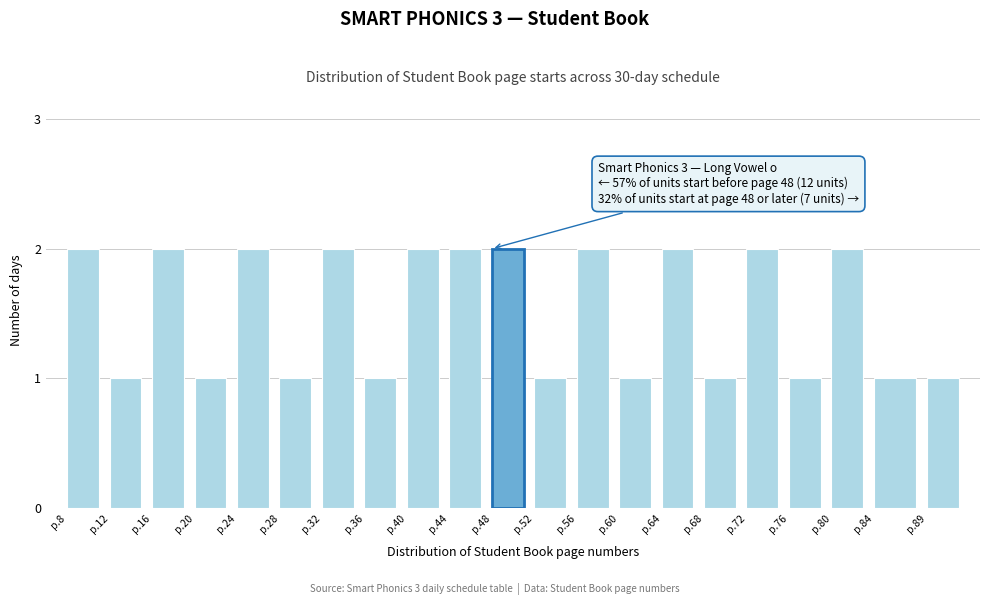

Reading left to right, list all the values displayed in this chart.

2	1	2	1	2	1	2	1	2	2	2	1	2	1	2	1	2	1	2	1	1